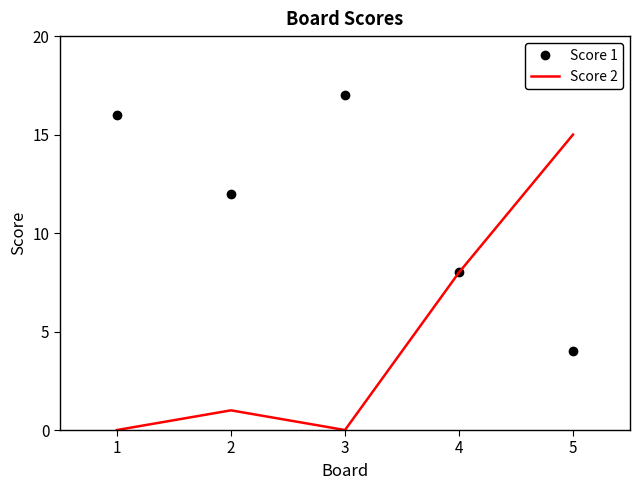

What are all the series names shown in the legend?

Score 1, Score 2